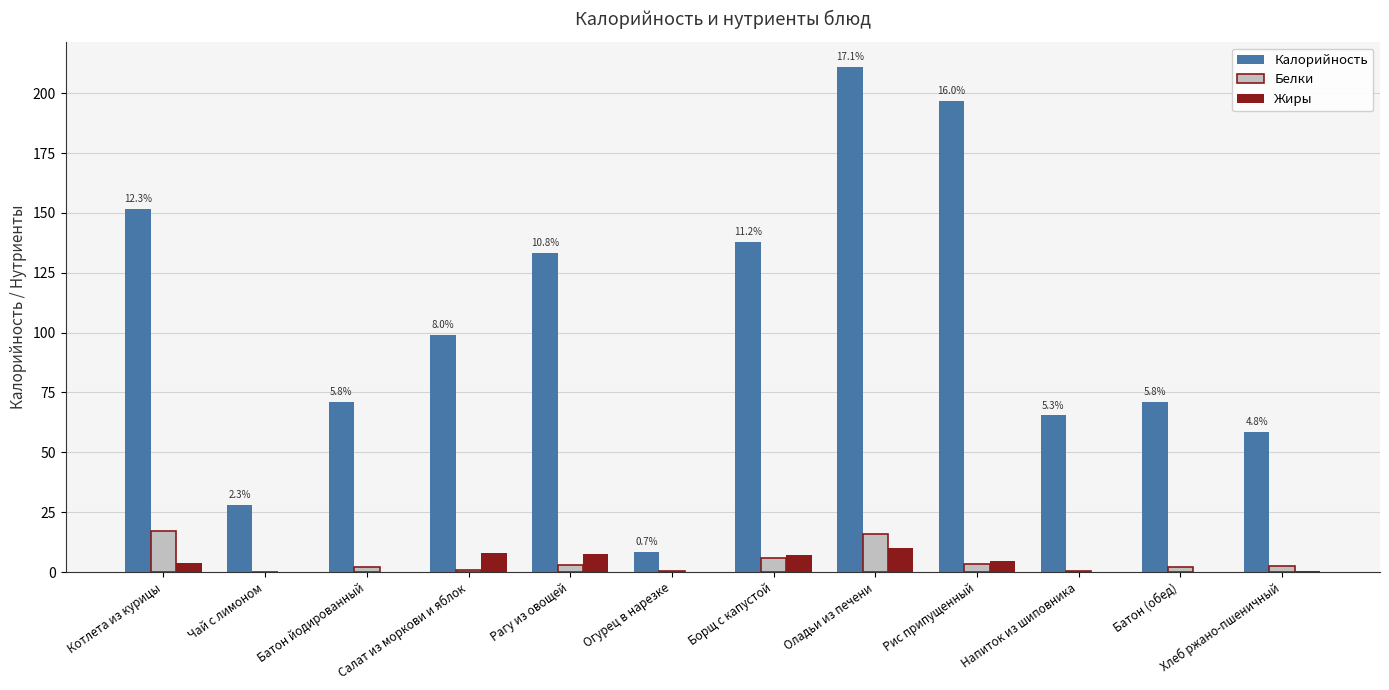

Which series has the largest total across all categories?

Калорийность